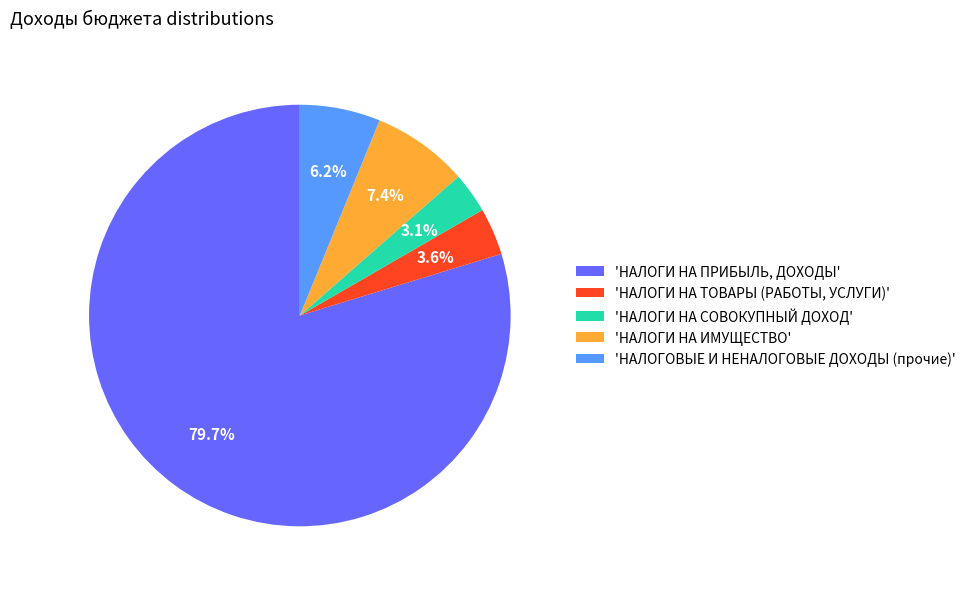

Rank the categories by value from highest to lowest.

'НАЛОГИ НА ПРИБЫЛЬ, ДОХОДЫ', 'НАЛОГИ НА ИМУЩЕСТВО', 'НАЛОГОВЫЕ И НЕНАЛОГОВЫЕ ДОХОДЫ (прочие)', 'НАЛОГИ НА ТОВАРЫ (РАБОТЫ, УСЛУГИ)', 'НАЛОГИ НА СОВОКУПНЫЙ ДОХОД'